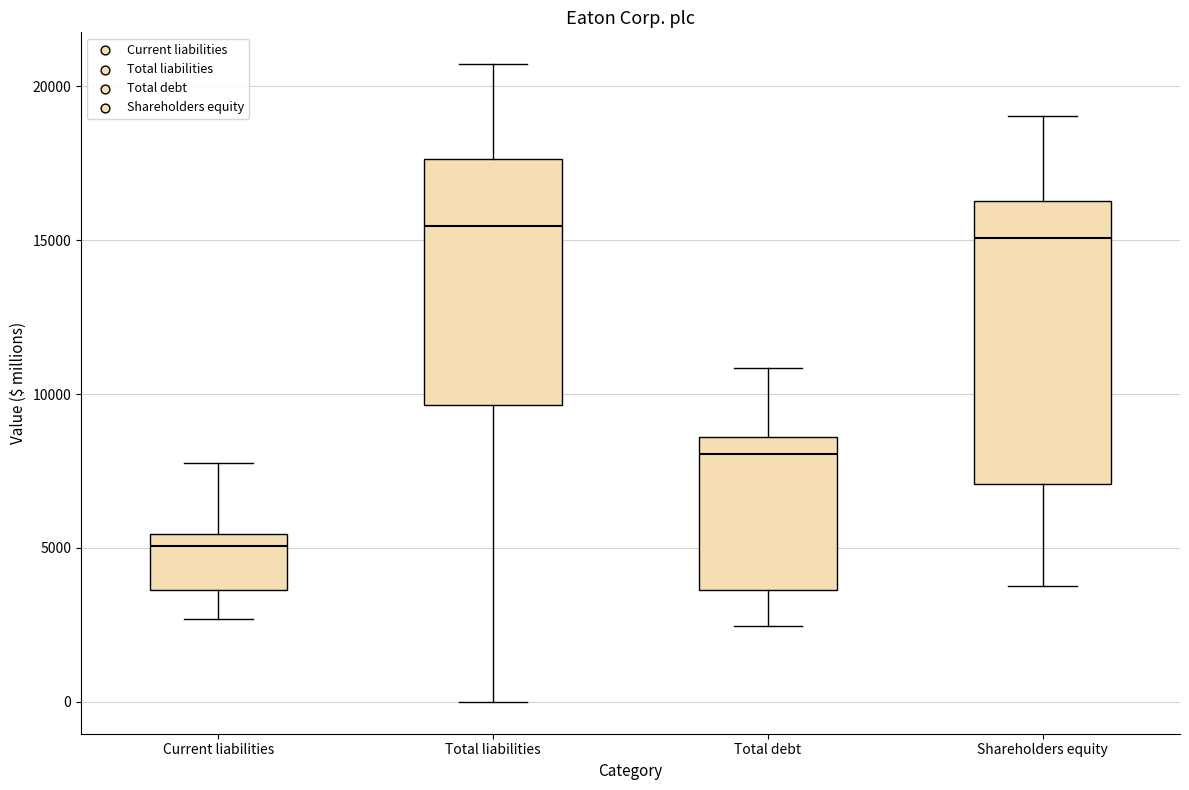

Which box is the tallest, from its lower edge to its upper edge?

Shareholders equity